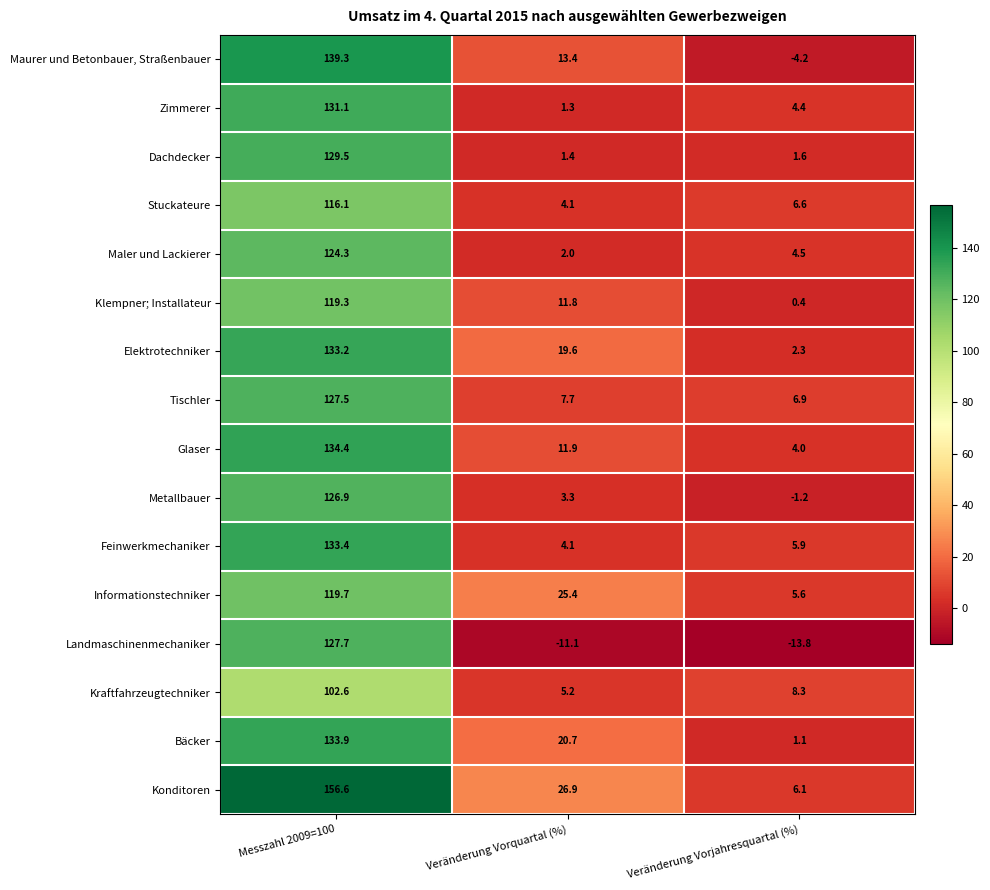

What is the minimum value shown in the chart?

-13.8